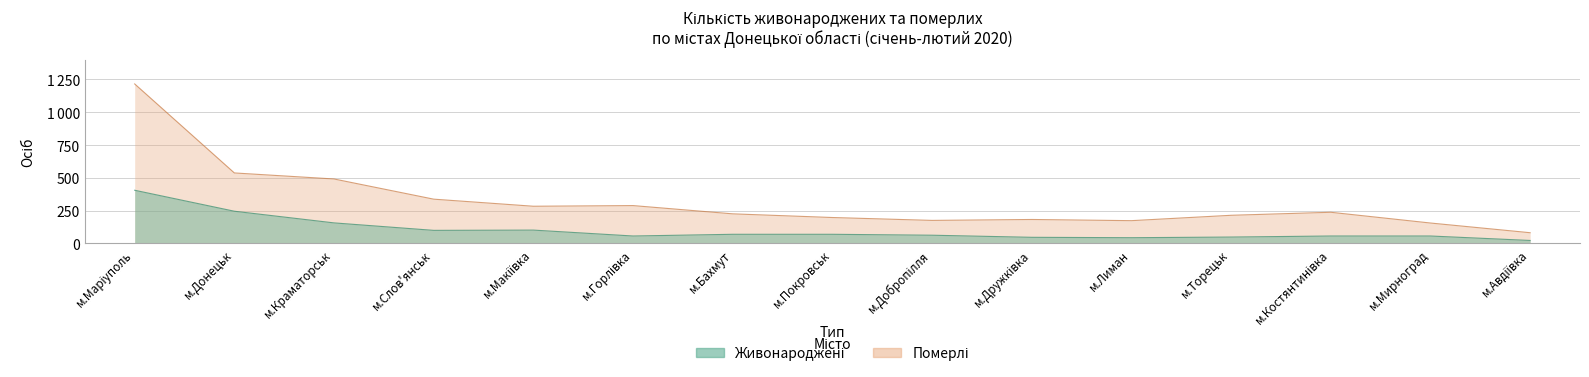

How many distinct data groups are displayed?

2